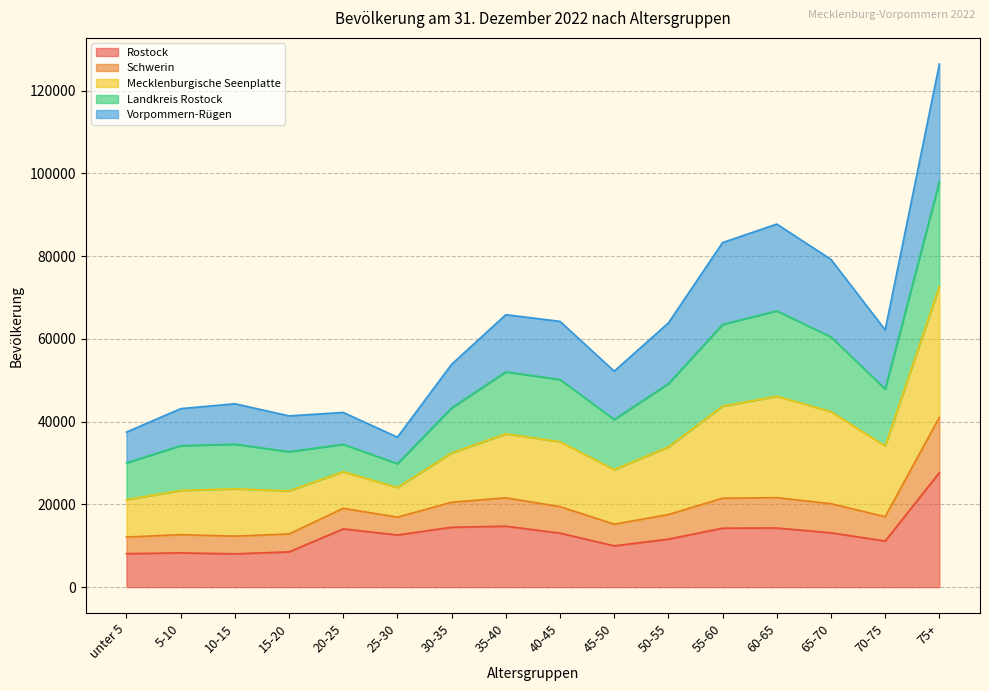

What is the lowest value of the Rostock series?

8047